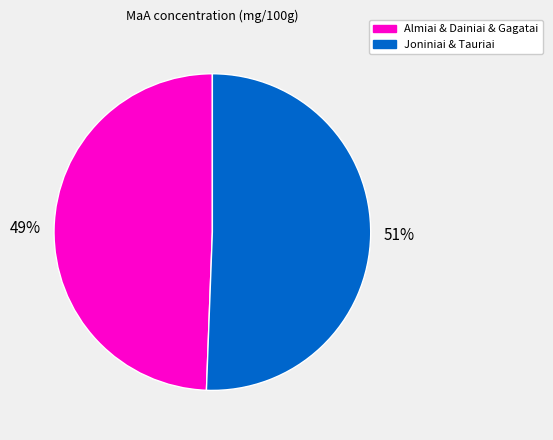

To the nearest percent, what is the average slice percentage?

50%